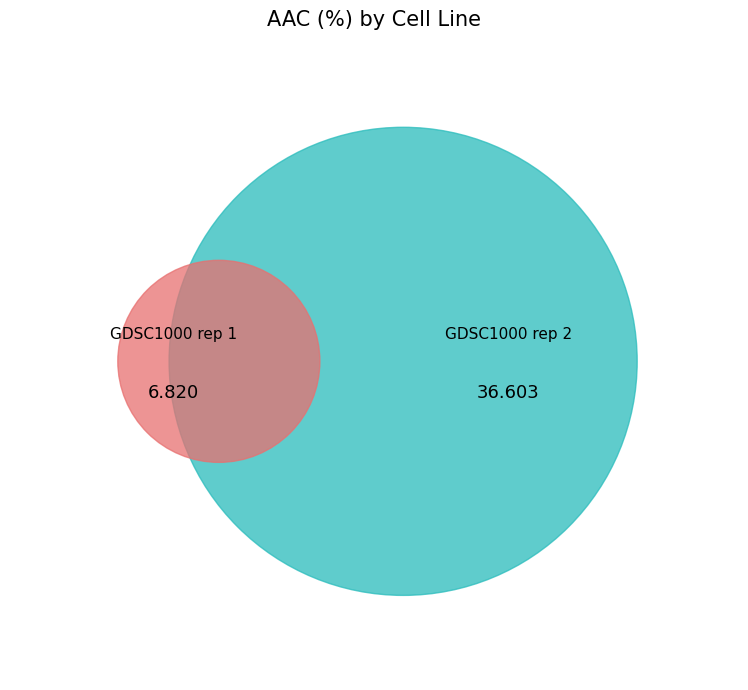

What is the change in value from GDSC1000 rep 1 to GDSC1000 rep 2?

+29.8